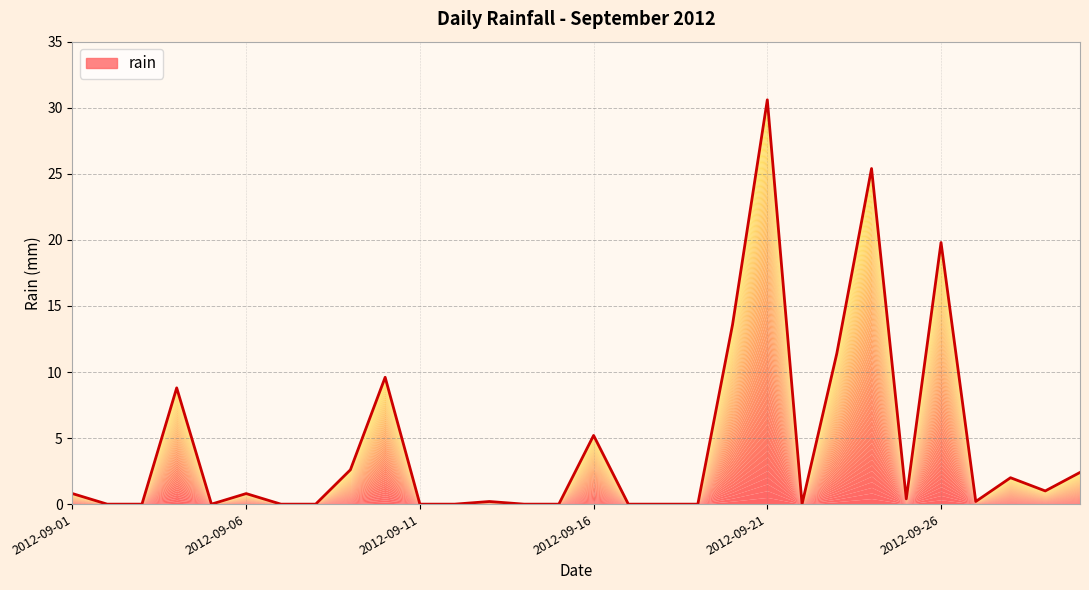

At which category does the data reach its first local peak?

2012-09-04